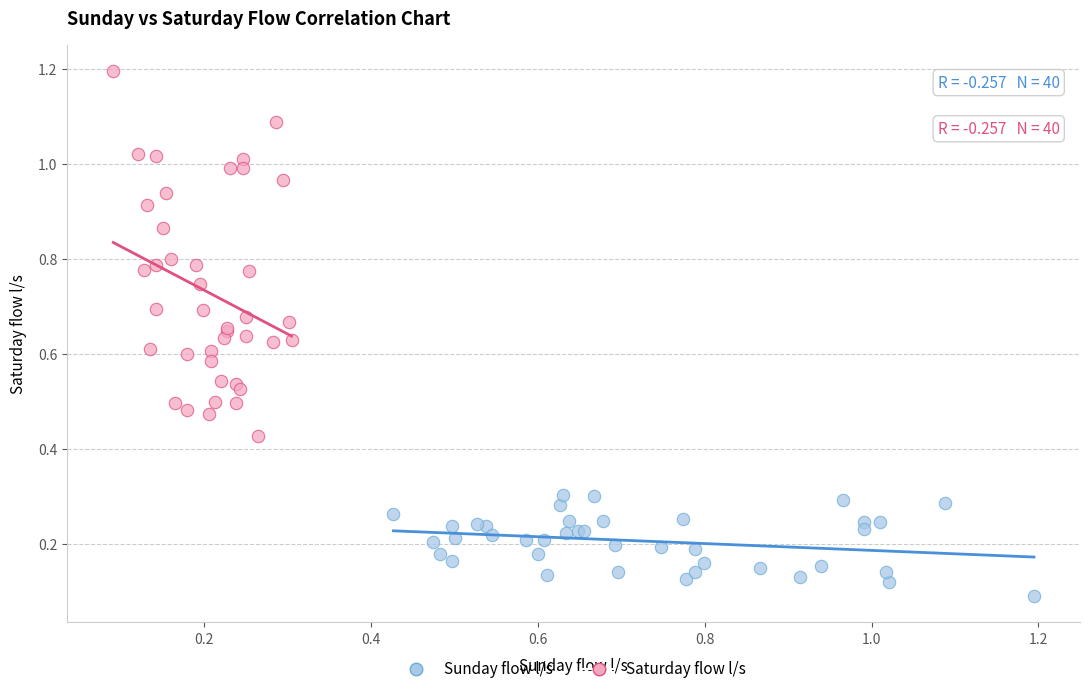

Which series has the widest spread of Y values?

Saturday flow l/s